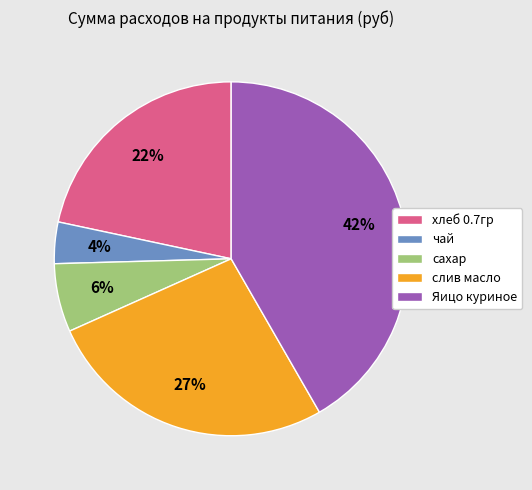

What is the largest slice in the pie chart?

Яицо куриное